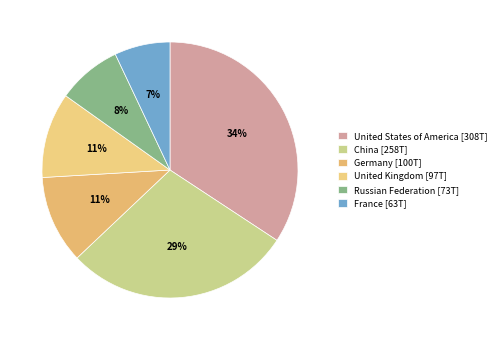

Between China and Russian Federation, which is larger?

China